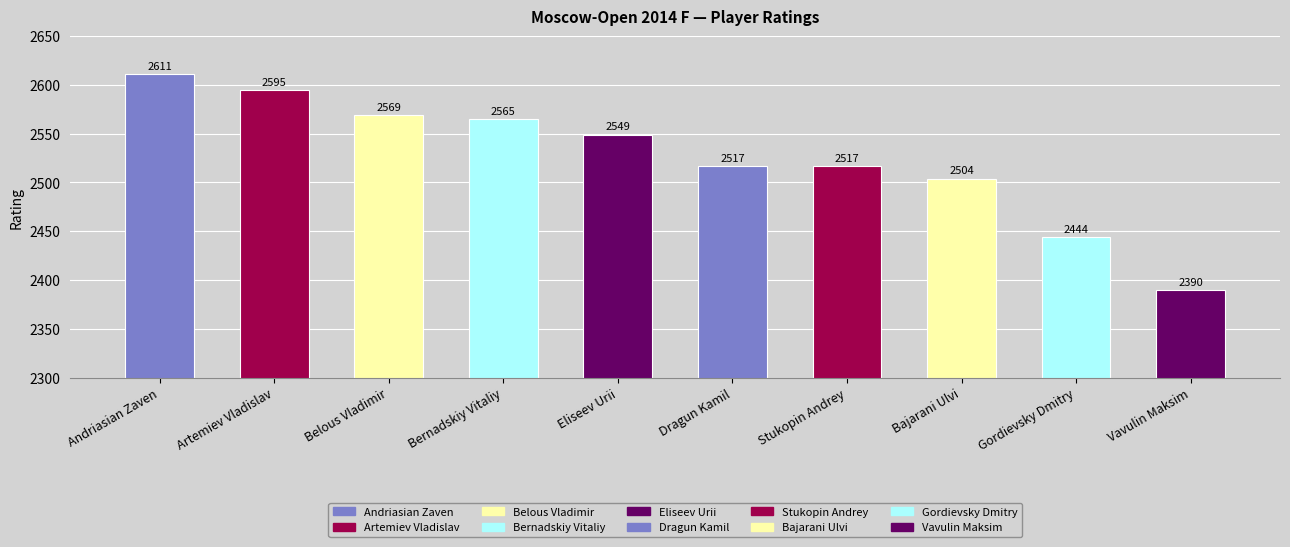

What position from the right is Andriasian Zaven?

10